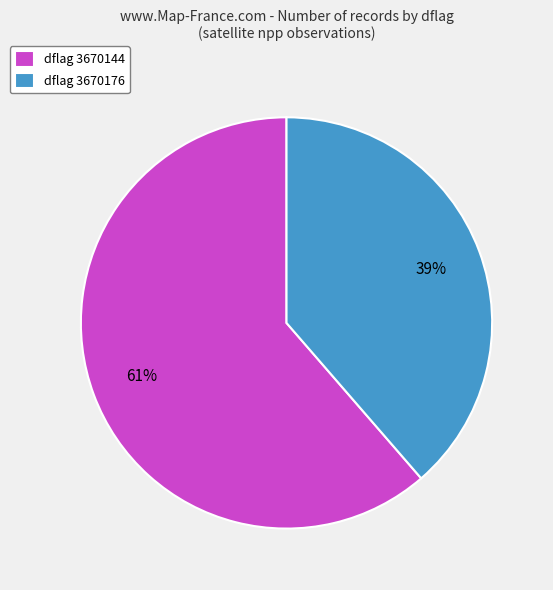

Count the number of slices in the pie.

2